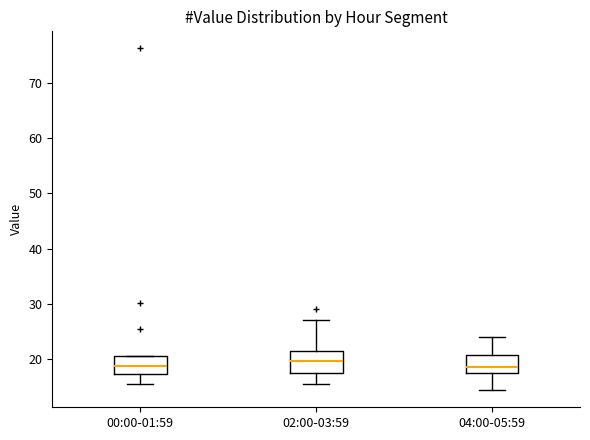

Reading left to right, read every box against the y-axis: the position of its median line, the range the box covers, and the ends of its whiskers. The values are not printed on the chart, so give them approximately, as read against the axis.

00:00-01:59: median 19, box 17 to 21, whiskers 15 to 21
02:00-03:59: median 20, box 17 to 22, whiskers 15 to 27
04:00-05:59: median 19, box 17 to 21, whiskers 14 to 24